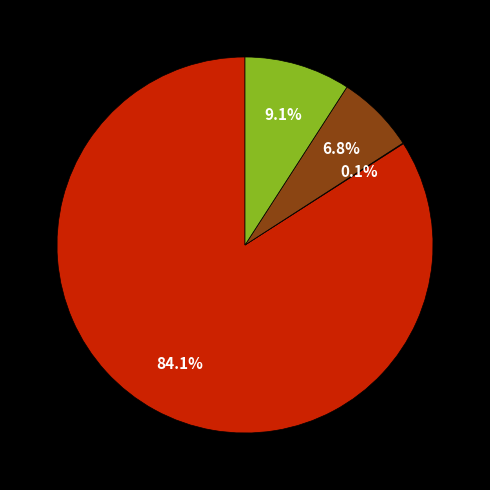

Is there a majority slice in this chart?

Yes